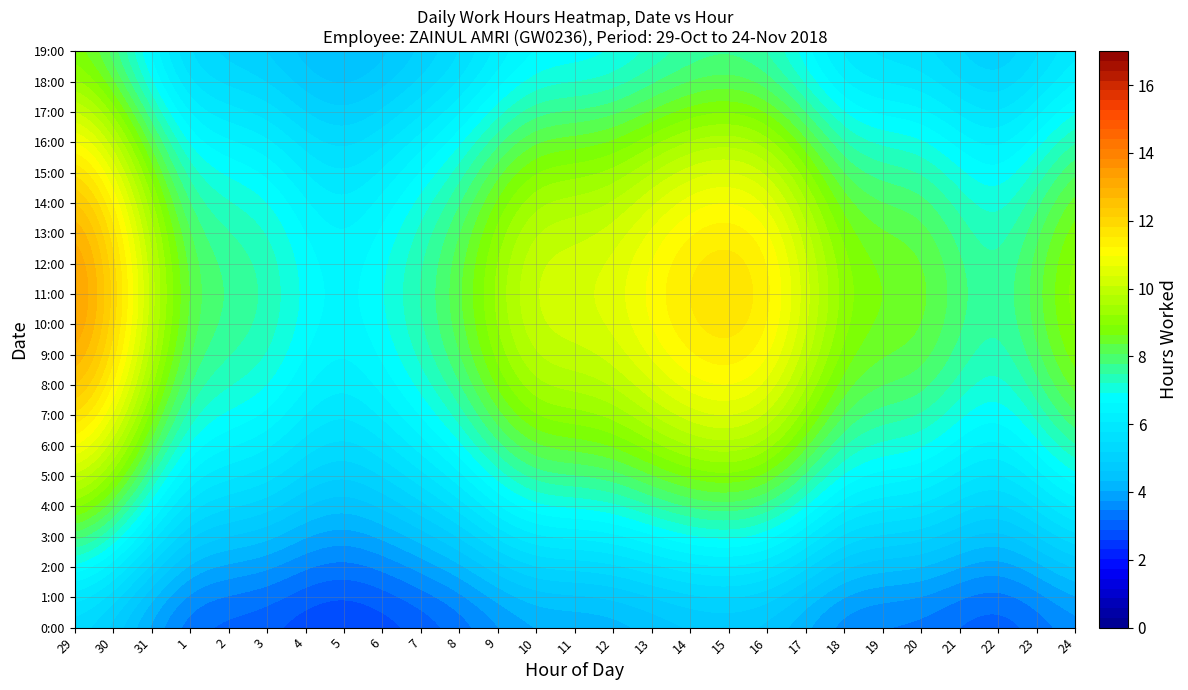

The value of 5 at 8 is 14.8. True or false?

False